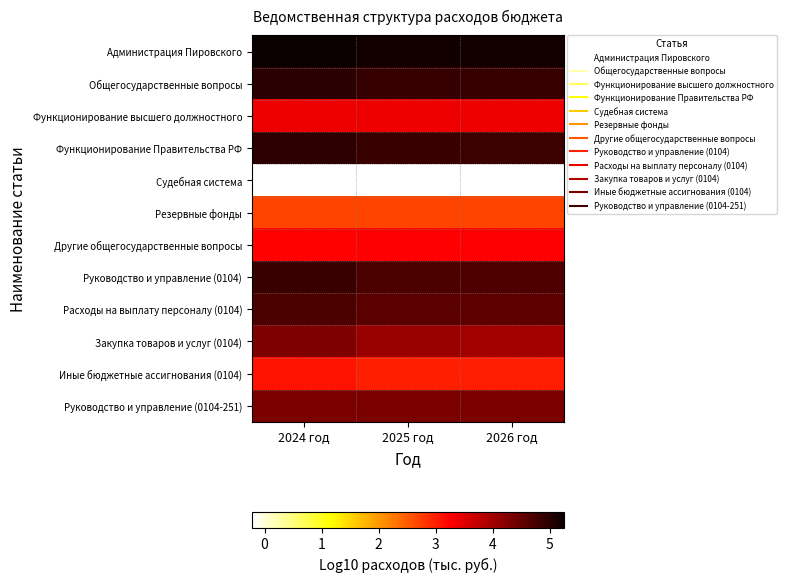

Between 2025 год and 2026 год, which is larger?

2025 год